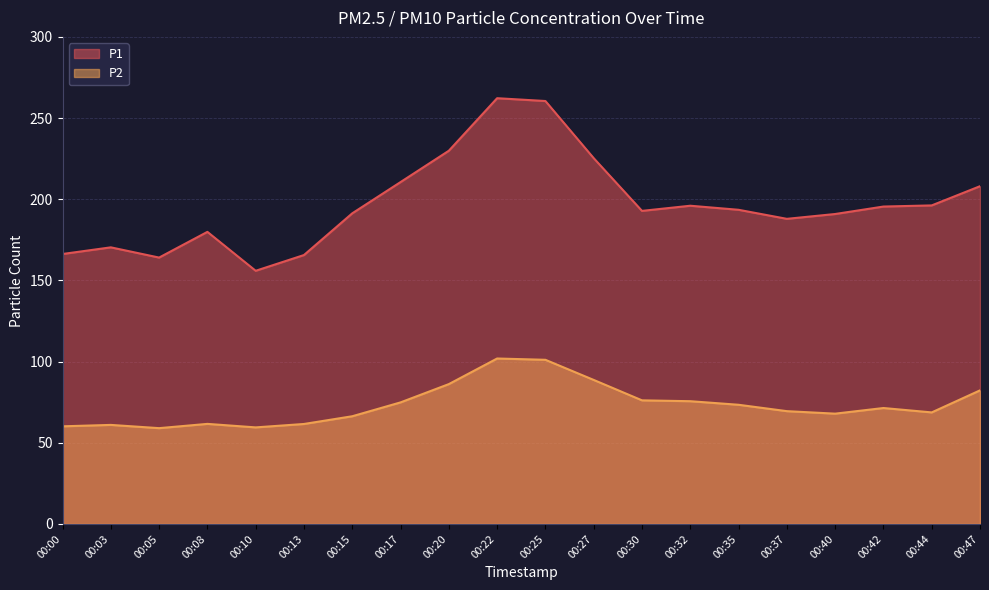

Is it true that P1 equals 330.6 at 00:30?

False